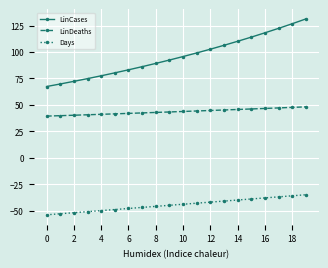

What are all the series names shown in the legend?

LinCases, LinDeaths, Days